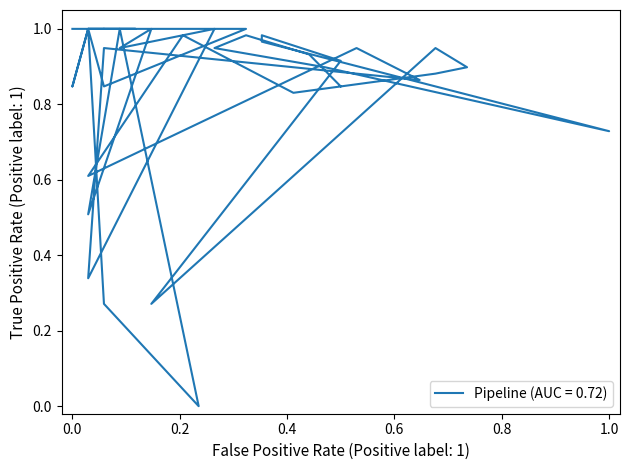

What is the greatest value displayed?

1.0